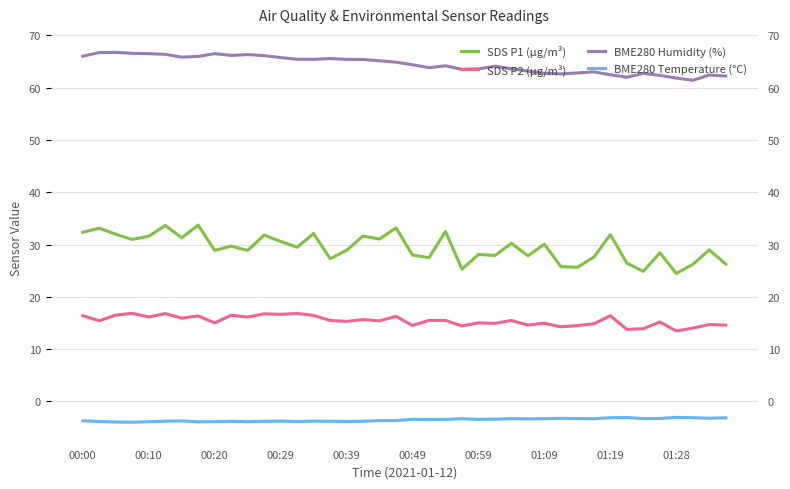

Between 33 and 35, which is larger?

35